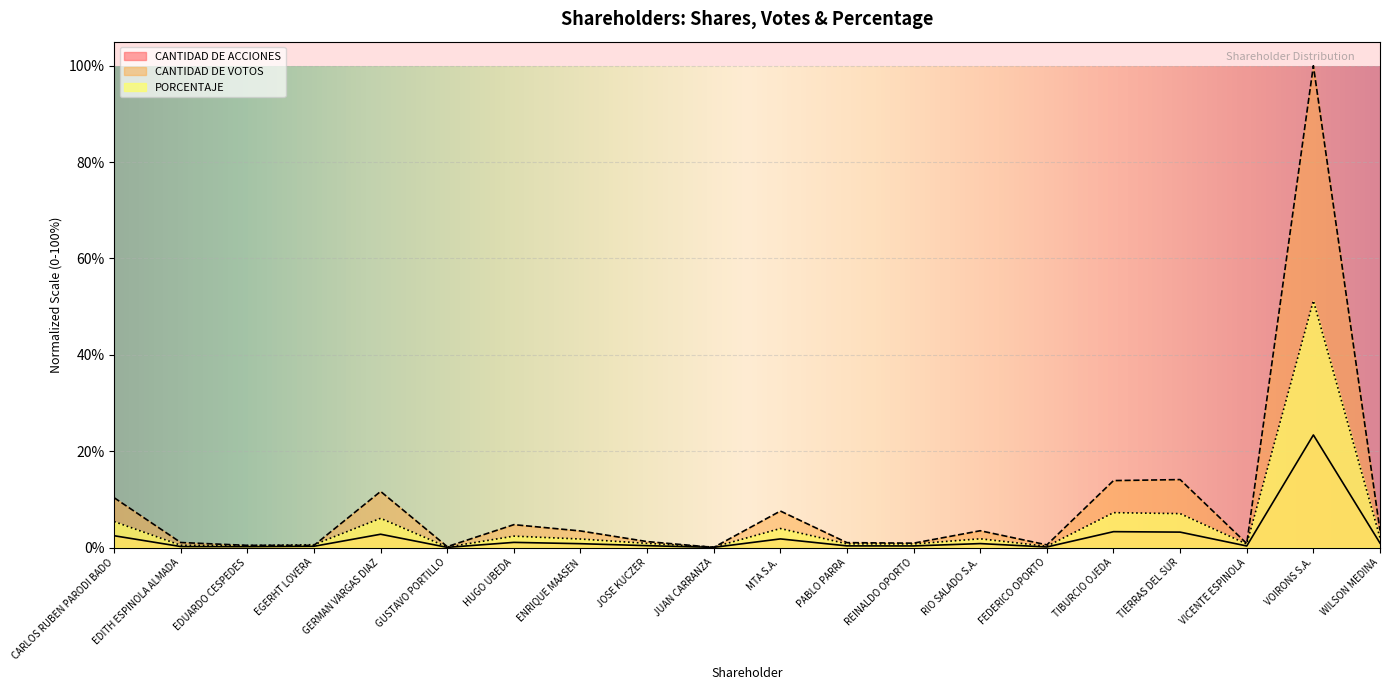

True or false: PORCENTAJE has a value of 0.0 at EDITH ESPINOLA ALMADA.

True